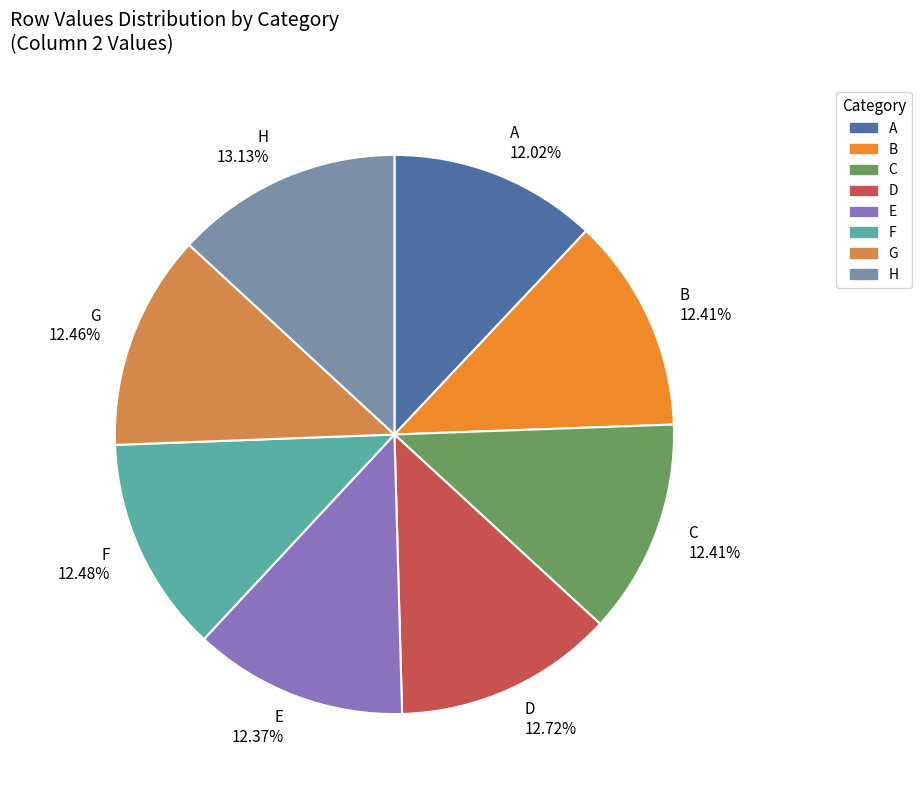

What percentage is the D slice, to the nearest percent?

13%